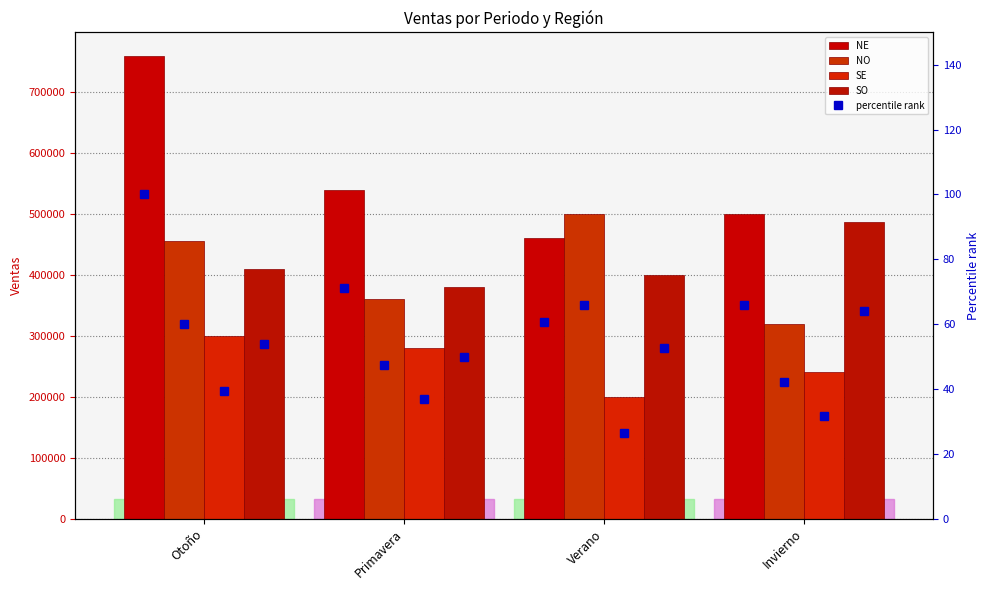

Reading left to right, transcribe all the data shown in this chart.

NE: 760000	540000	460000	500000
NO: 456000	360000	500000	320000
SE: 300000	280000	200000	240000
SO: 410000	380000	400000	487000